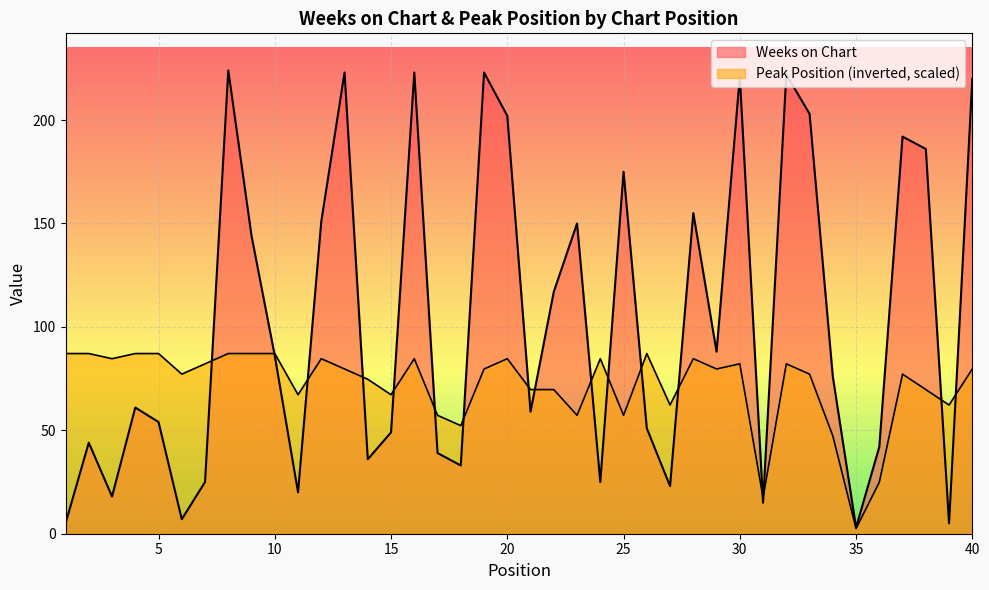

Reading right to left, what are all the values shown in this chart?

Weeks on Chart: 220.0	5.0	186.0	192.0	42.0	3.0	76.0	203.0	222.0	15.0	221.0	88.0	155.0	23.0	51.0	175.0	25.0	150.0	117.0	59.0	202.0	223.0	33.0	39.0	223.0	49.0	36.0	223.0	151.0	20.0	86.0	144.0	224.0	25.0	7.0	54.0	61.0	18.0	44.0	5.0
Peak Position: 79.6	62.2	69.7	77.2	24.9	2.5	47.3	77.2	82.1	17.4	82.1	79.6	84.6	62.2	87.1	57.2	84.6	57.2	69.7	69.7	84.6	79.6	52.3	57.2	84.6	67.2	74.7	79.6	84.6	67.2	87.1	87.1	87.1	82.1	77.2	87.1	87.1	84.6	87.1	87.1